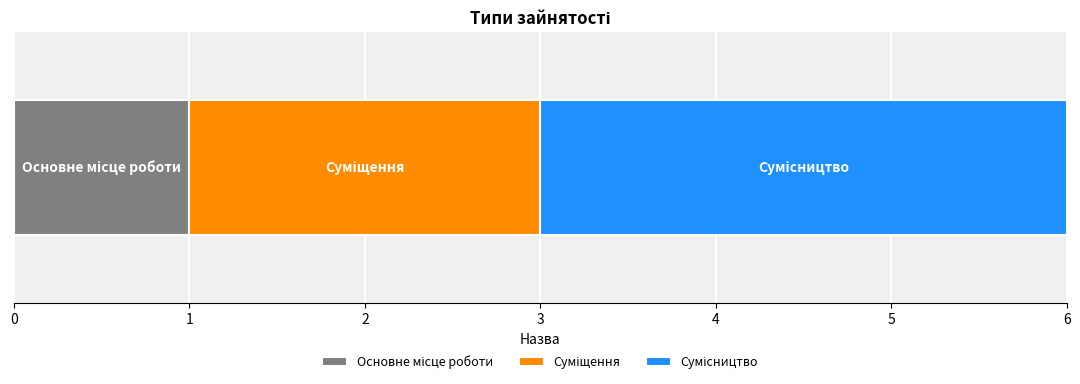

Count the number of categories in the chart.

1